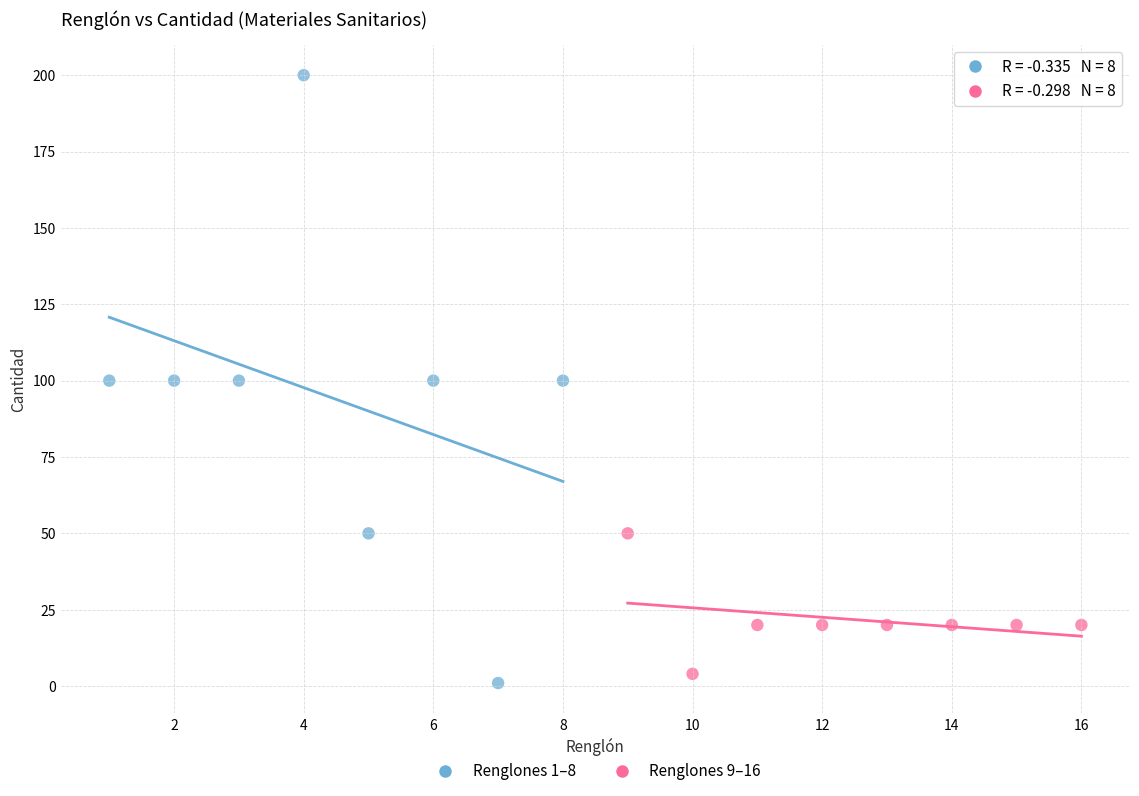

Which series has the largest Y range (max minus min)?

Renglones 1–8